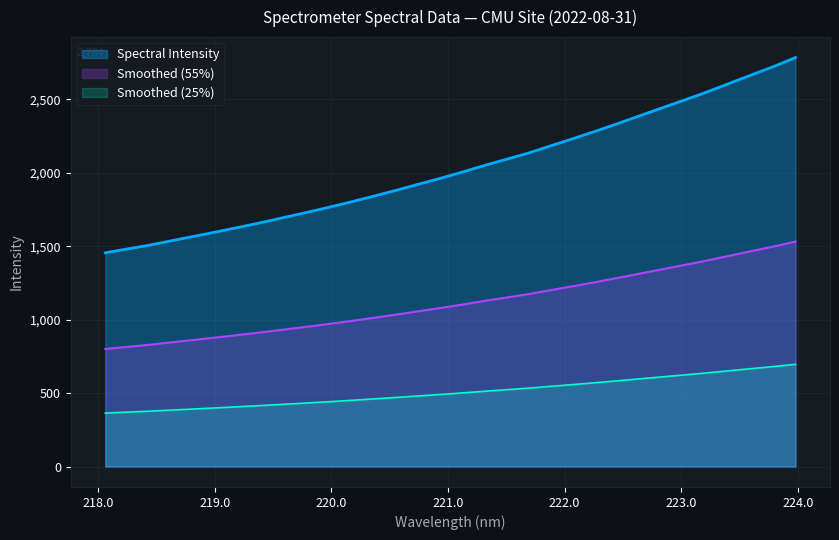

What is the greatest value displayed?

2784.2